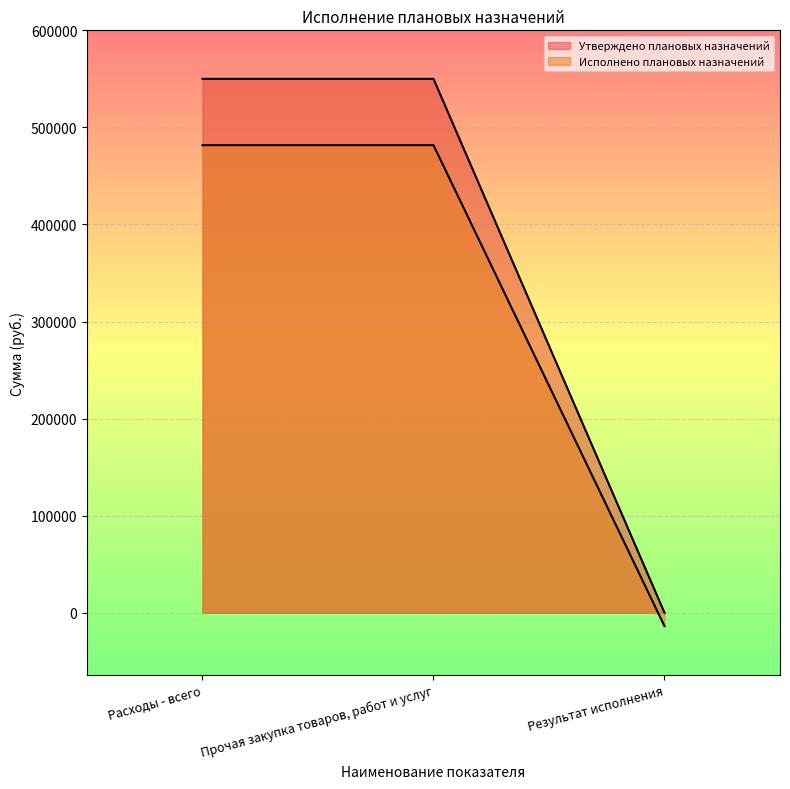

What is the sum of all Исполнено плановых назначений values?

949639.2